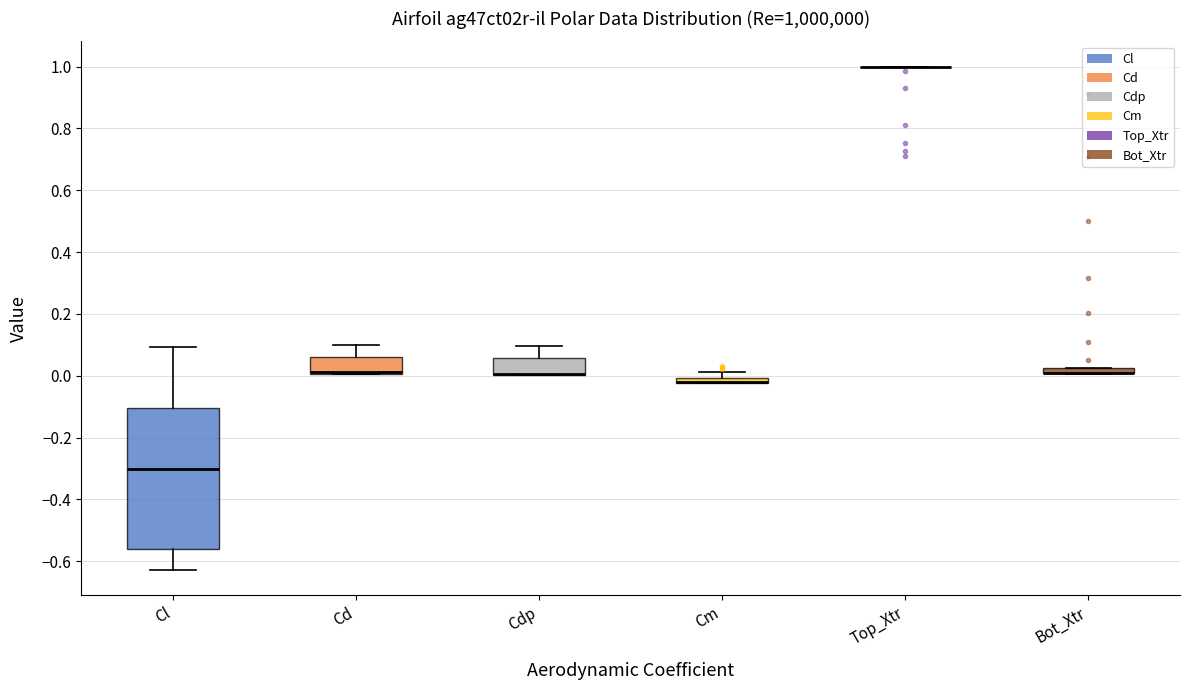

Where is the lower edge of the box for Cl on the y-axis? The values are not printed on the chart, so give them approximately, as read against the axis.

-0.56